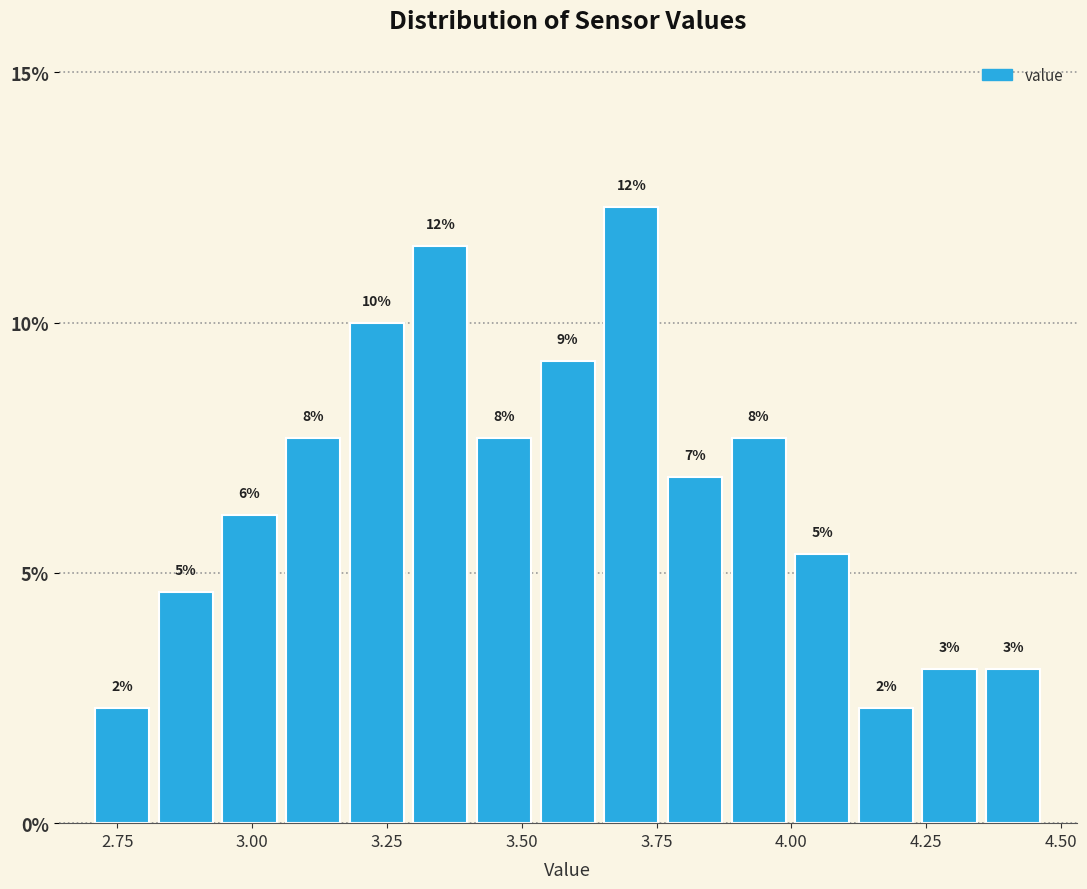

Read against the x-axis, roughly where is the centre of the tallest bar?

3.70